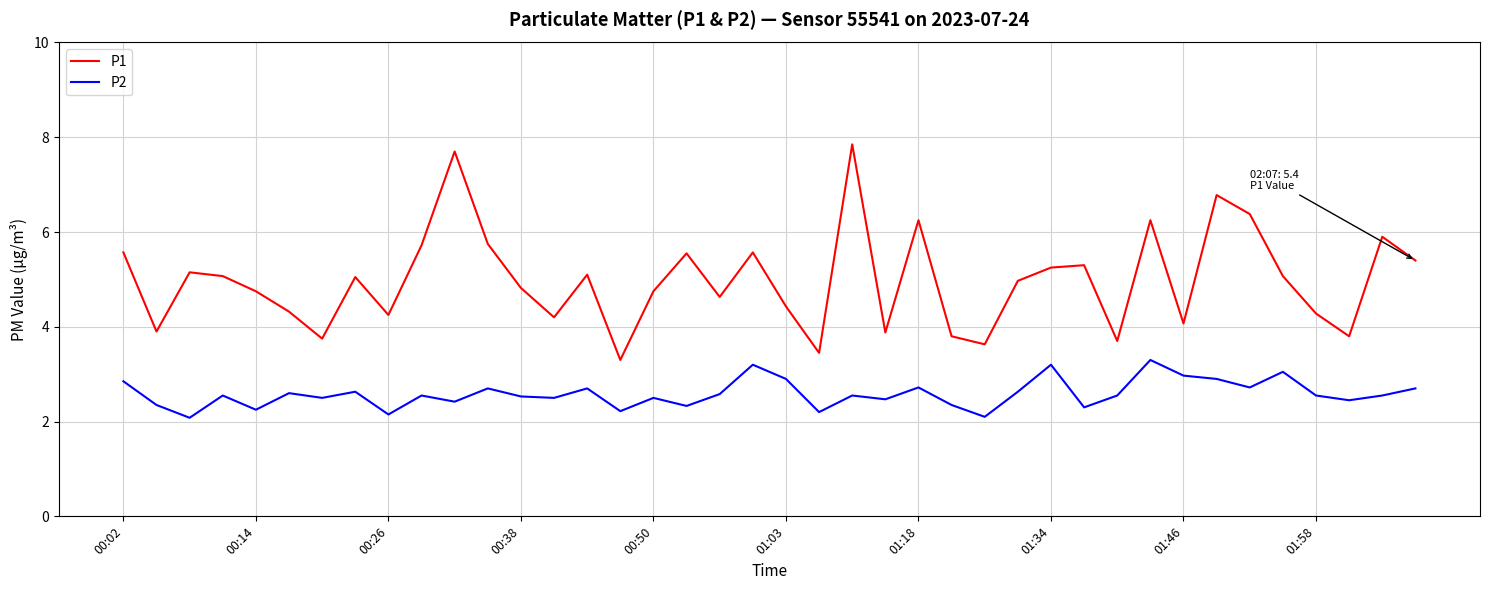

Which series has the largest total across all categories?

P1